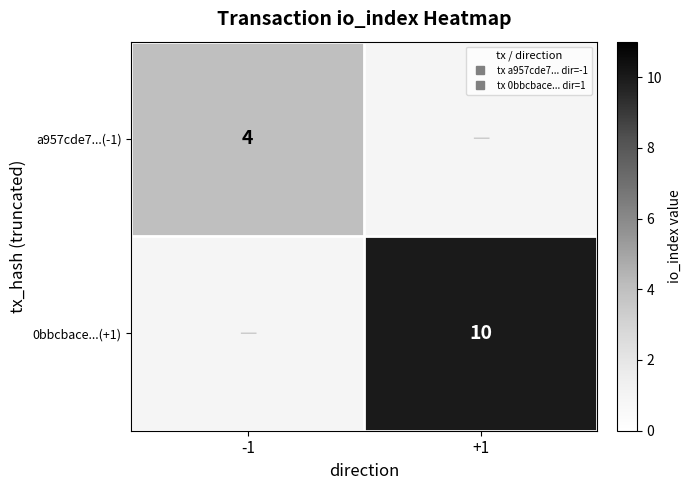

Is it true that a957cde7...(-1) equals 4.0 at -1?

True